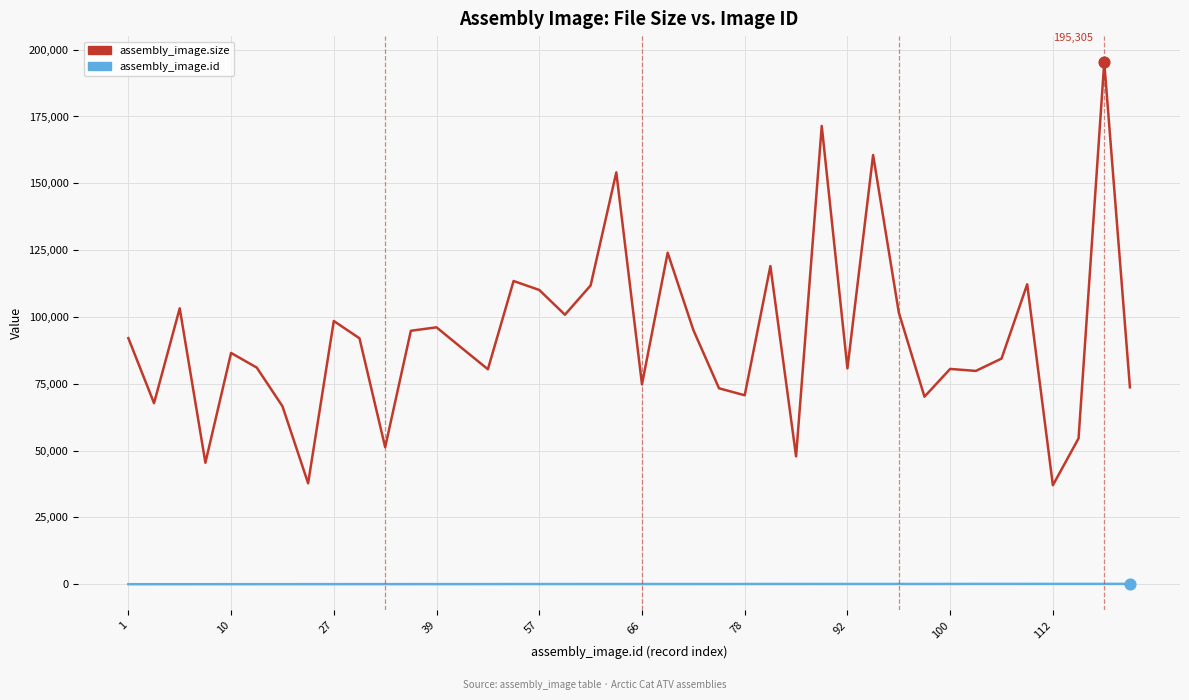

What are all the series names shown in the legend?

assembly_image.size, assembly_image.id